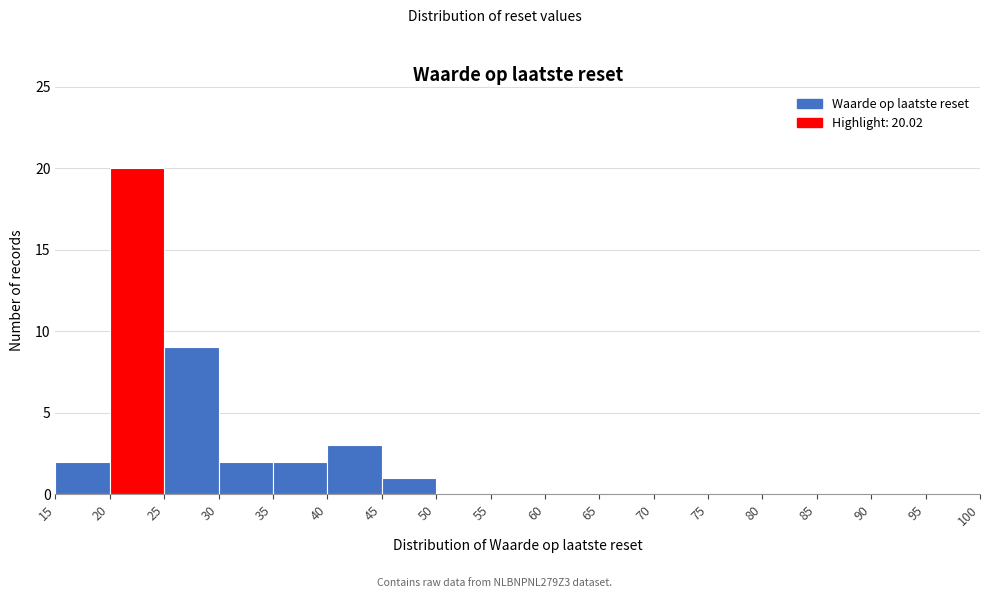

Over which range of the x-axis is the bar tallest?

20 to 25